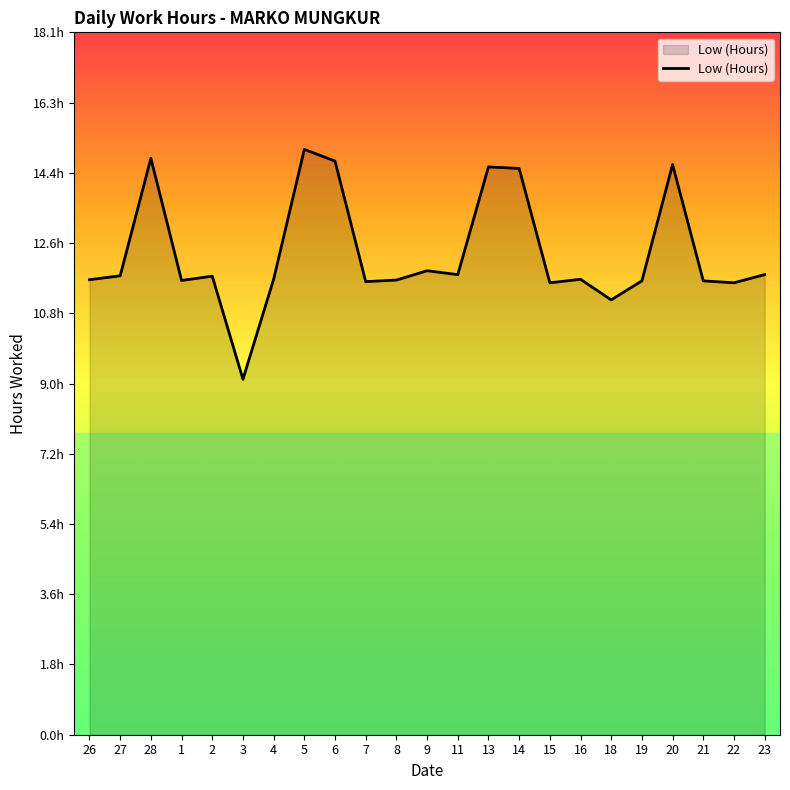

What is the change in value from 26 to 11?

+0.1